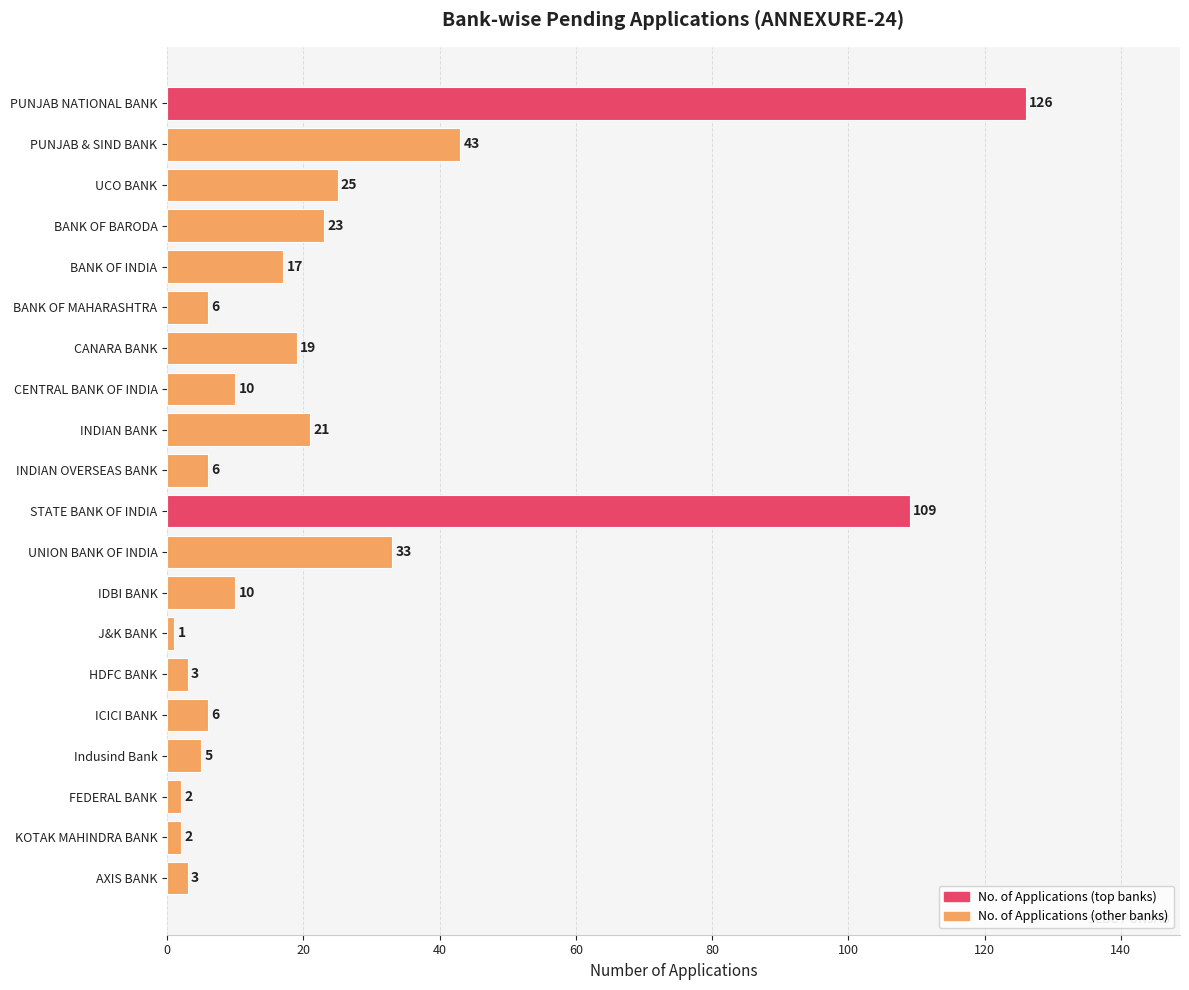

What is the maximum value shown in the chart?

126